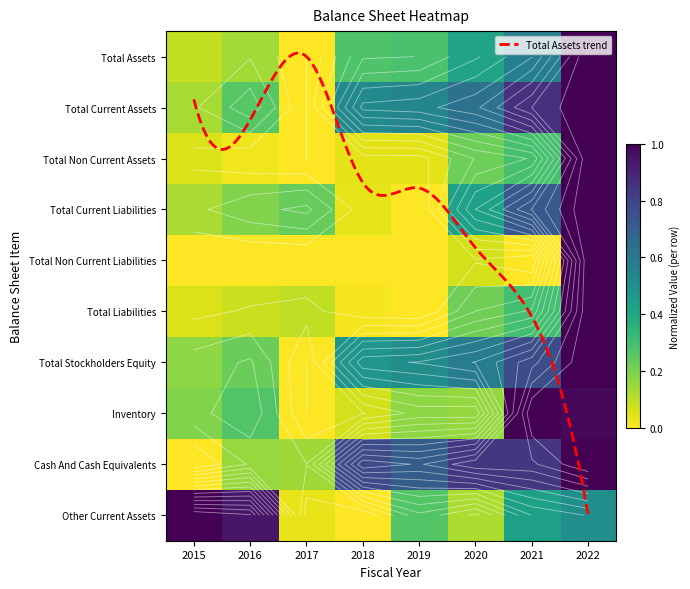

Is it true that Inventory equals 0.0 at 2019?

False